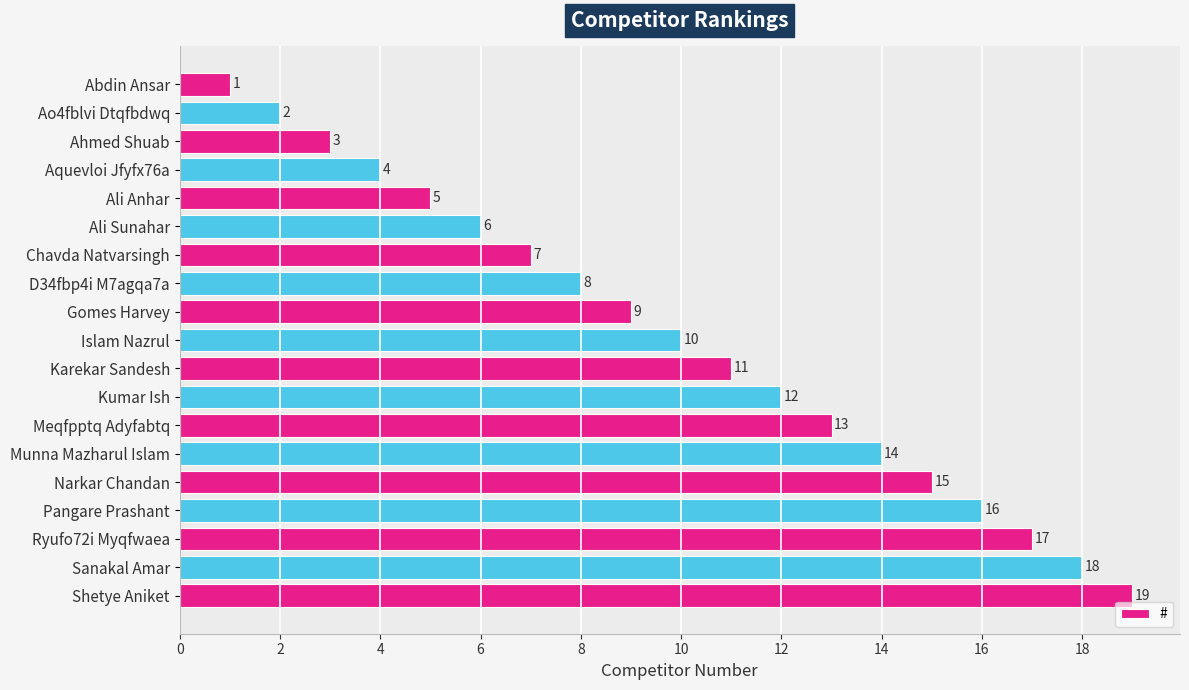

True or false: the data shows 27 at Shetye Aniket.

False